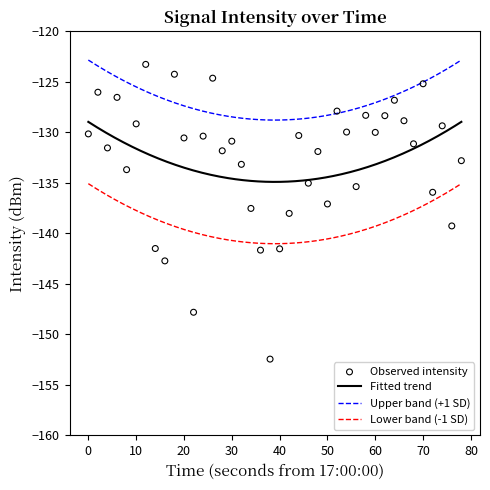

True or false: Fitted trend and Lower band (-1 SD) cross at least once.

False